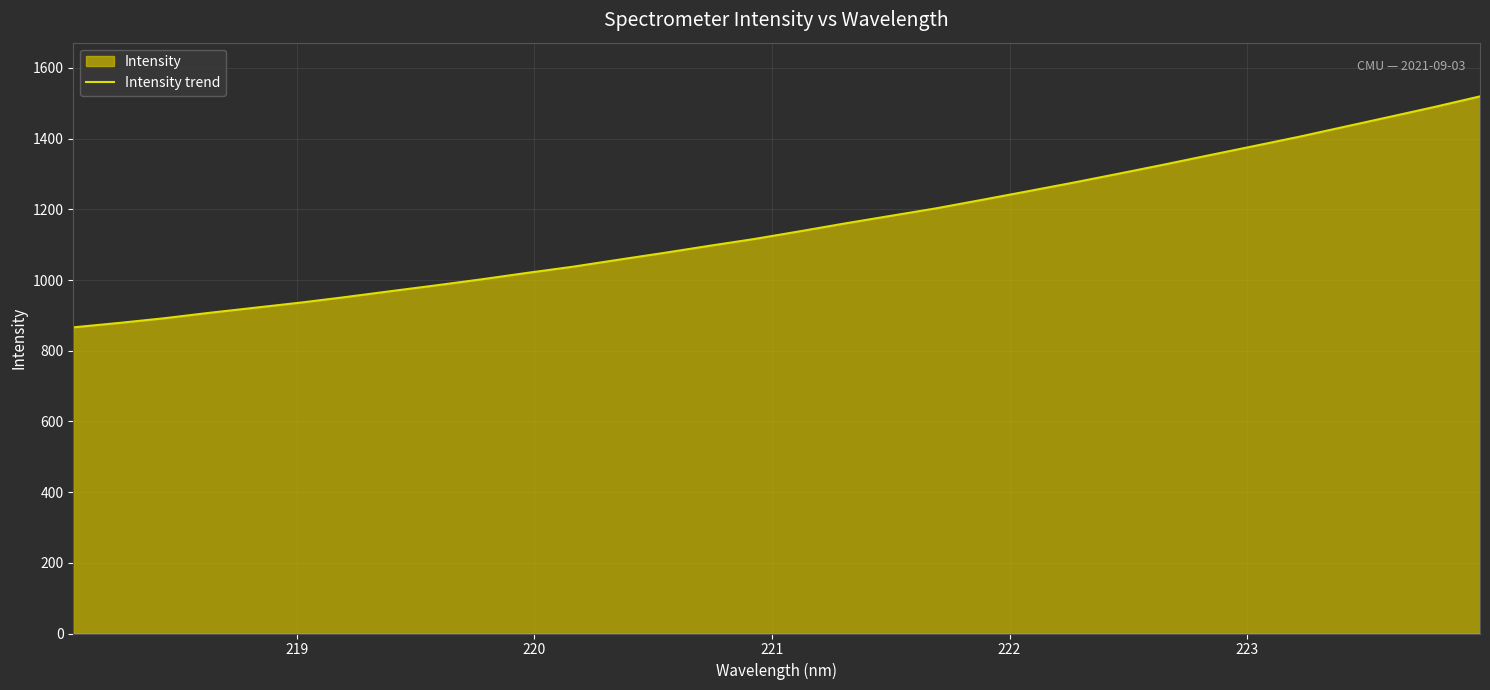

What is the greatest value displayed?

1519.6